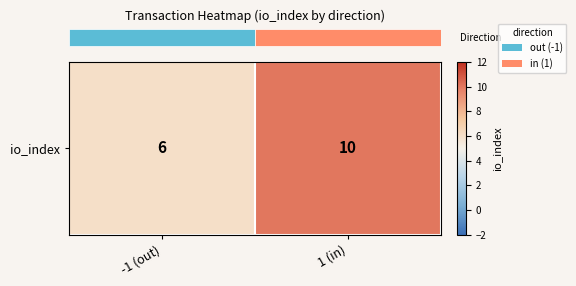

Reading left to right, extract all data points from this chart.

-1 (out)=6	1 (in)=10